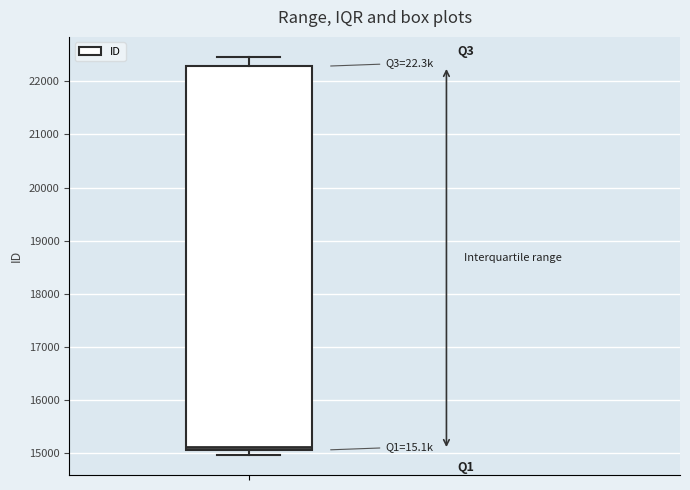

Transcribe this box plot: give where the median line is, the range the box spans, and where the two whiskers end, as read against the y-axis. The values are not printed on the chart, so give them approximately, as read against the axis.

median 15100 (just above the box's lower edge), box 15100 to 22300, whiskers 15000 to 22500